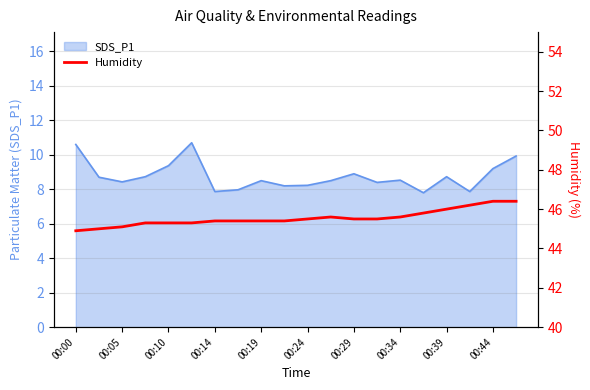

Where is the first local maximum?

11